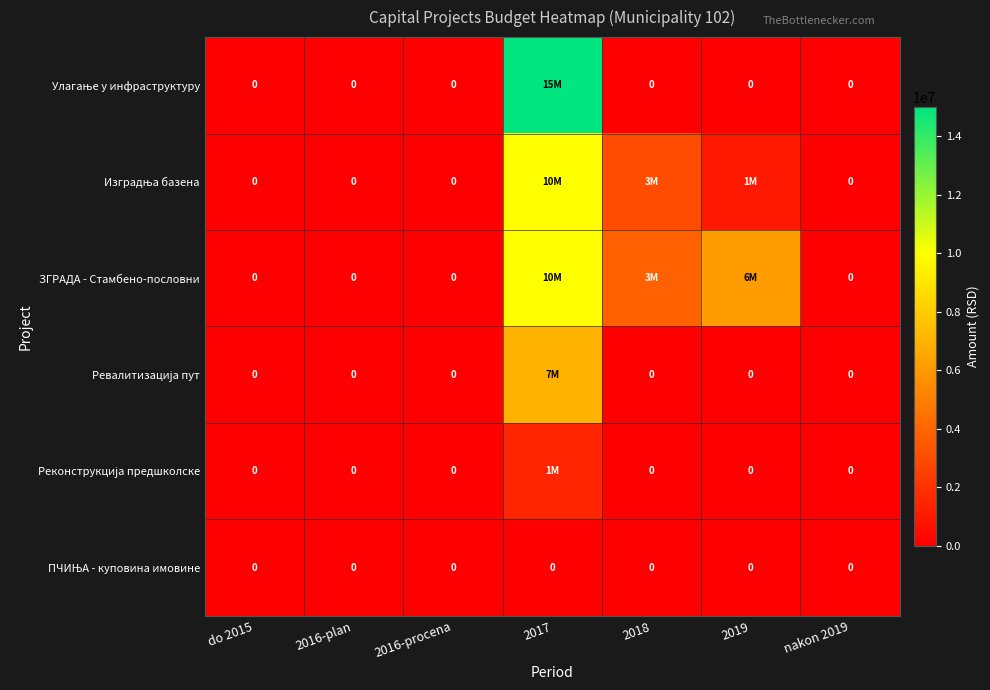

Is the value of Изградња базена at nakon 2019 greater than the value of Улагање у инфраструктуру at 2018?

No